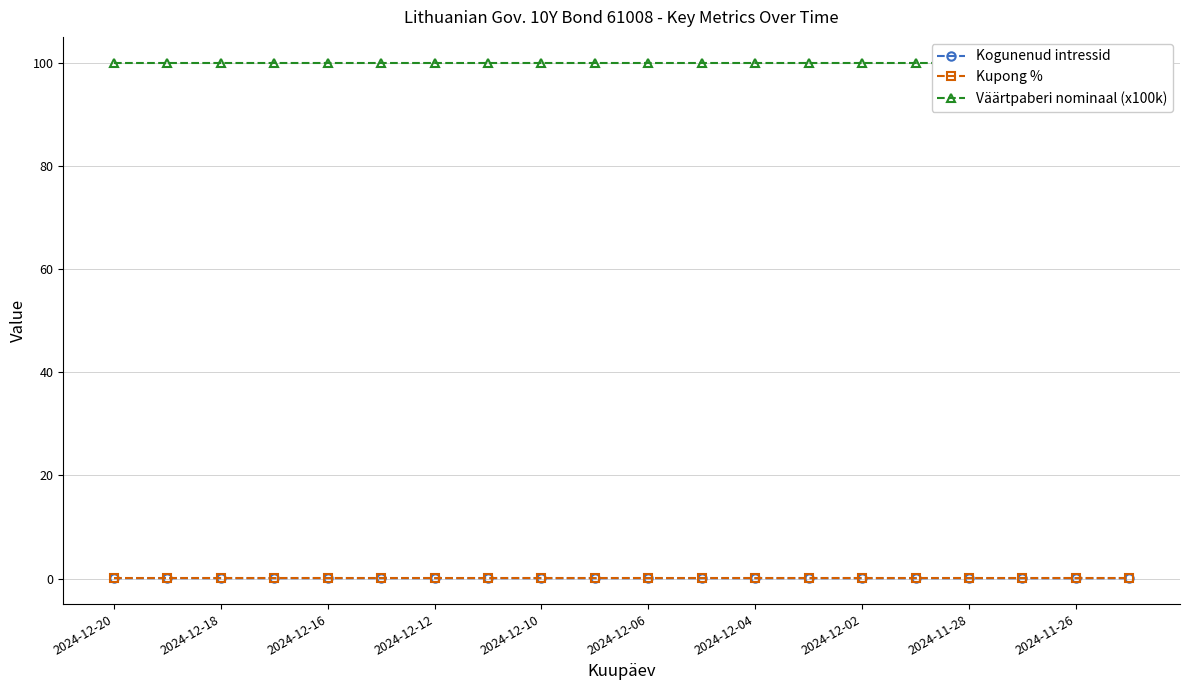

The Kupong % series shows 0.2 at 2024-12-12. True or false?

True